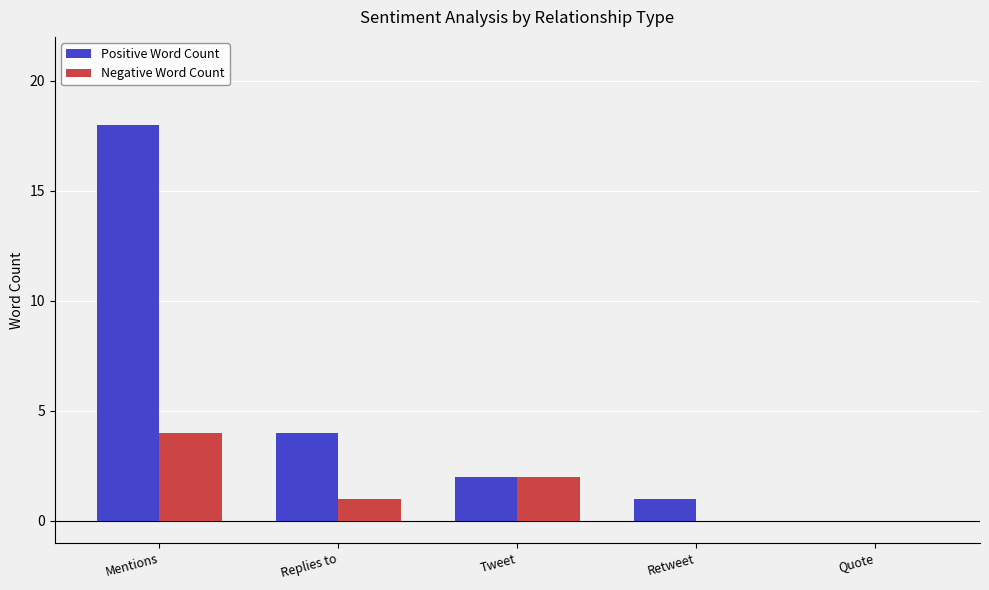

At which label does Positive Word Count reach its peak?

Mentions